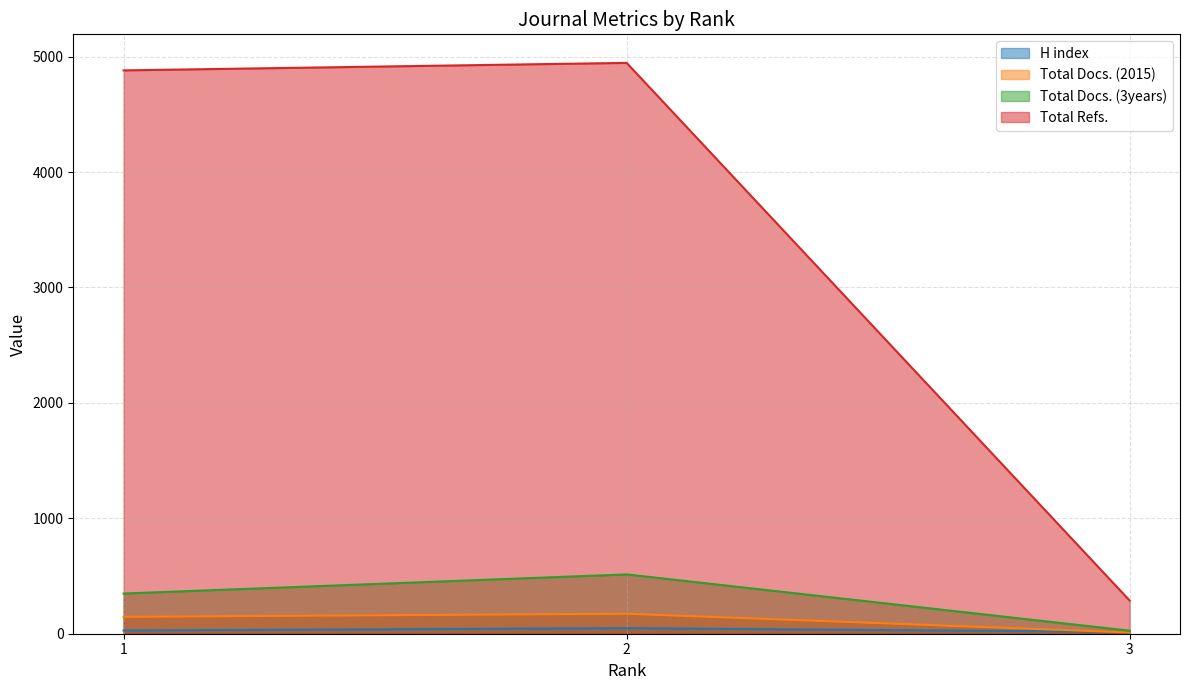

What is the total value across all series at 3?

340